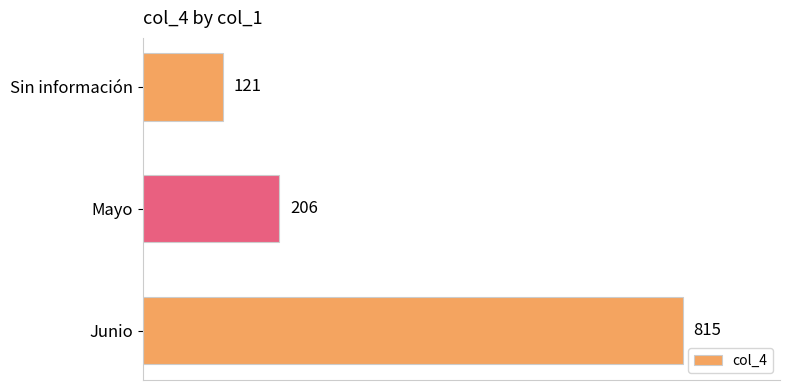

The chart shows a value of 352 at Mayo. True or false?

False